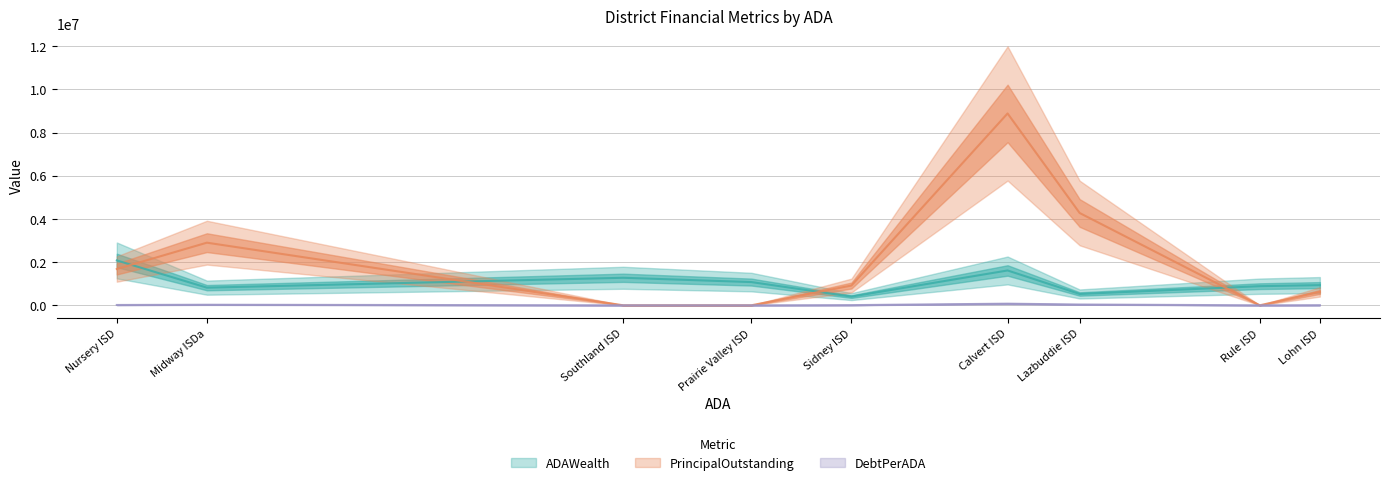

Reading left to right, what are all the values shown in this chart?

ADAWealth: Lohn ISD=933895.9	Rule ISD=885018.1	Lazbuddie ISD=523771.5	Calvert ISD=1612925.4	Sidney ISD=402090.3	Prairie Valley ISD=1075275.9	Southland ISD=1274167.5	Midway ISDa=816277.7	Nursery ISD=2077167.0
PrincipalOutstanding: Lohn ISD=620000.0	Rule ISD=0.0	Lazbuddie ISD=4275000.0	Calvert ISD=8885000.0	Sidney ISD=915000.0	Prairie Valley ISD=0.0	Southland ISD=0.0	Midway ISDa=2900000.0	Nursery ISD=1680000.0
DebtPerADA: Lohn ISD=5150.4	Rule ISD=0.0	Lazbuddie ISD=35870.1	Calvert ISD=74777.0	Sidney ISD=7751.6	Prairie Valley ISD=0.0	Southland ISD=0.0	Midway ISDa=25256.9	Nursery ISD=14689.2